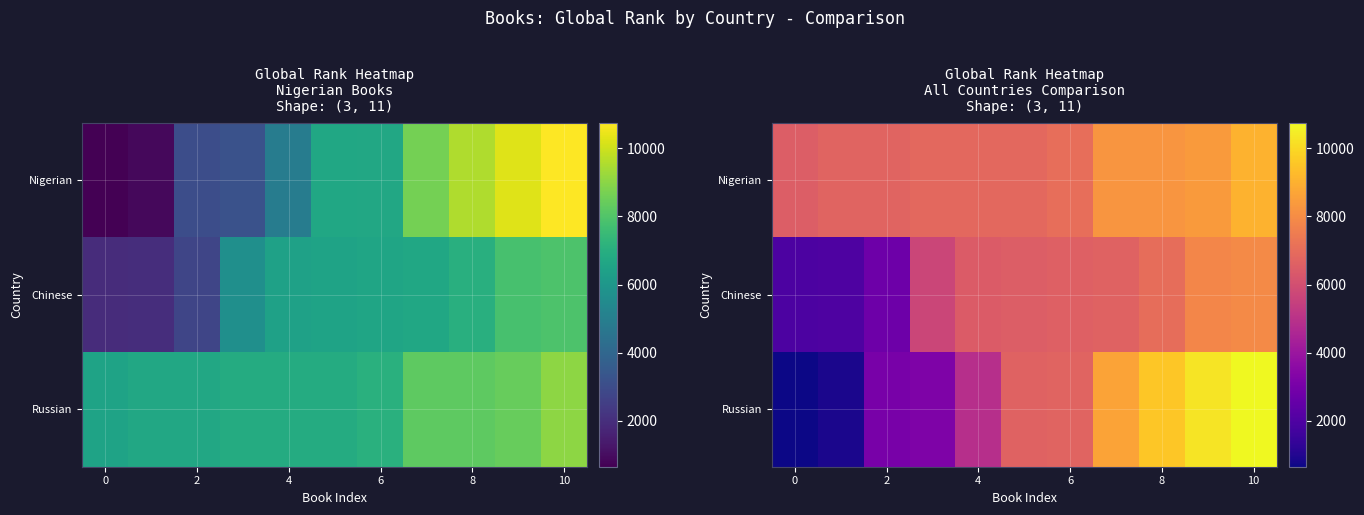

What is the total value across all series at 7?

23580